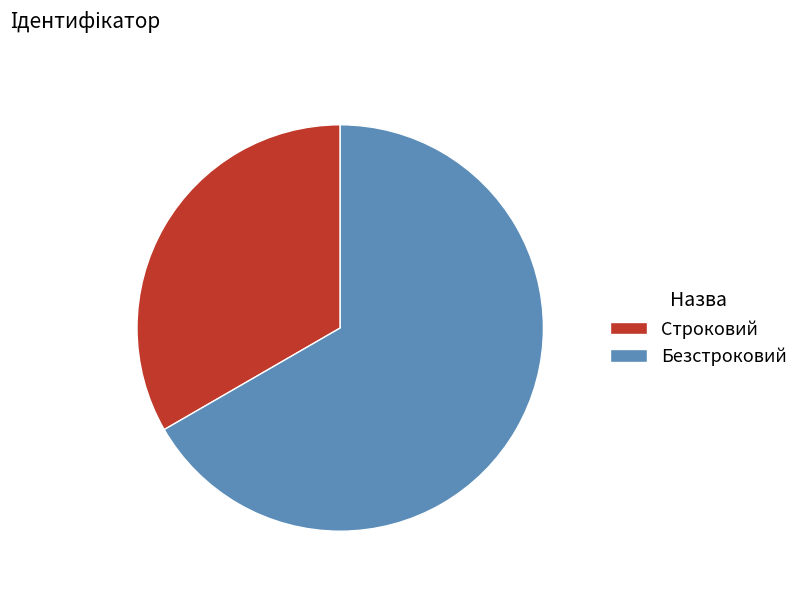

Which category has the biggest portion of the pie?

Безстроковий